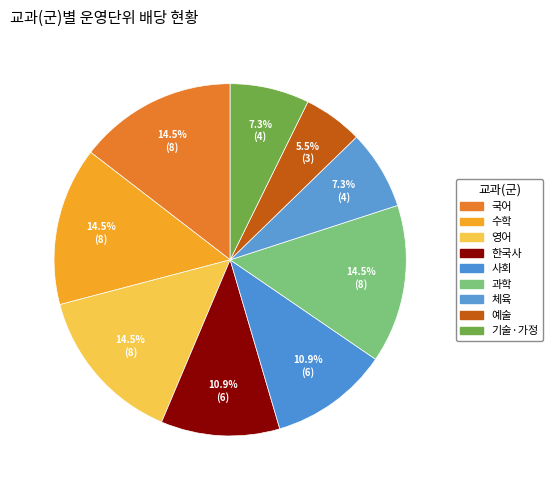

Is the sum of 사회 and 영어 greater than half?

No